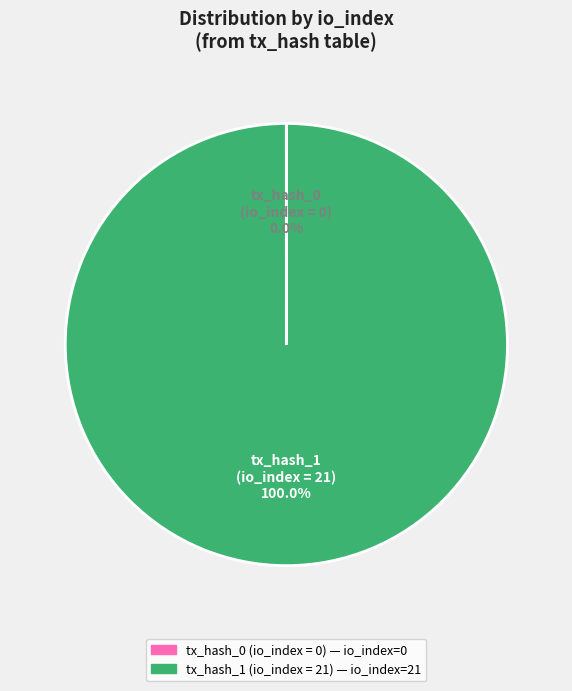

Which category has the biggest portion of the pie?

tx_hash_1 (io_index = 21)